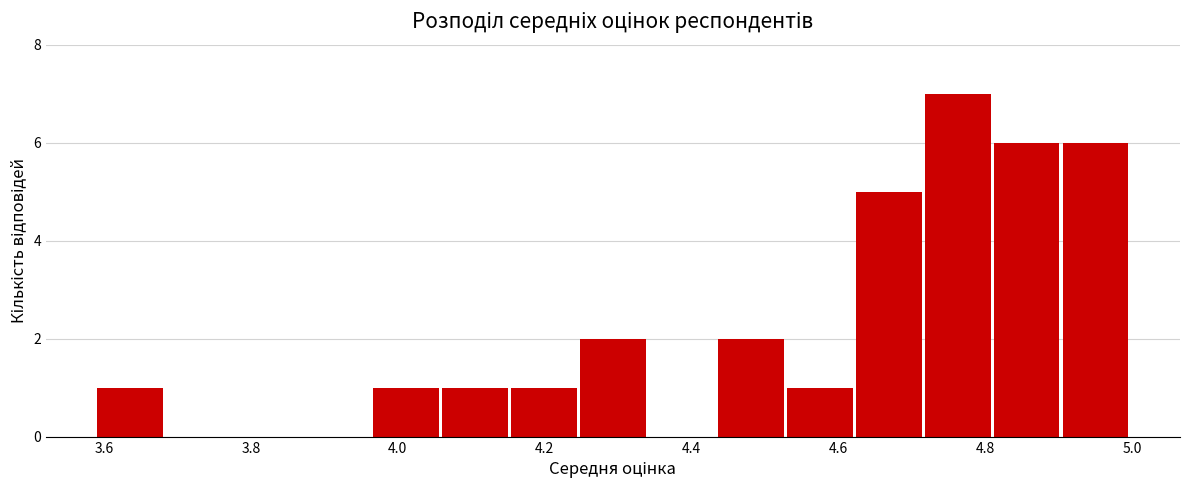

Which range on the x-axis has the tallest bar?

4.72 to 4.82